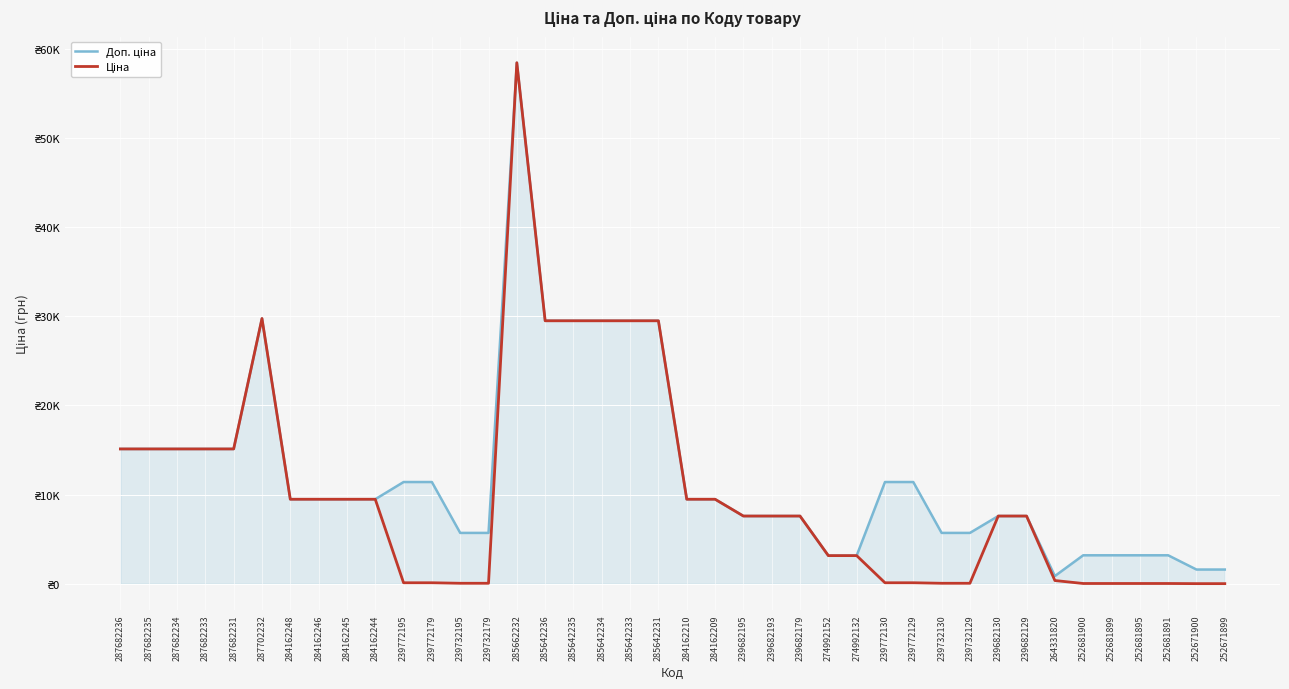

Which series changed the most between 287682235 and 239732129?

Ціна